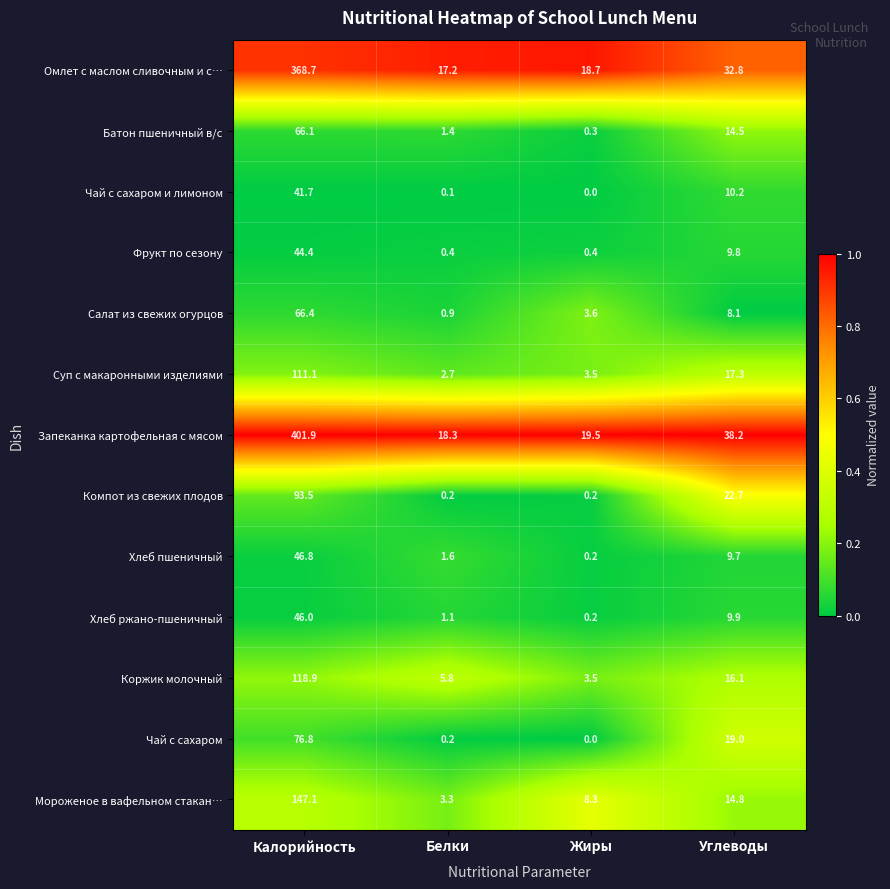

What is the greatest value displayed?

401.9